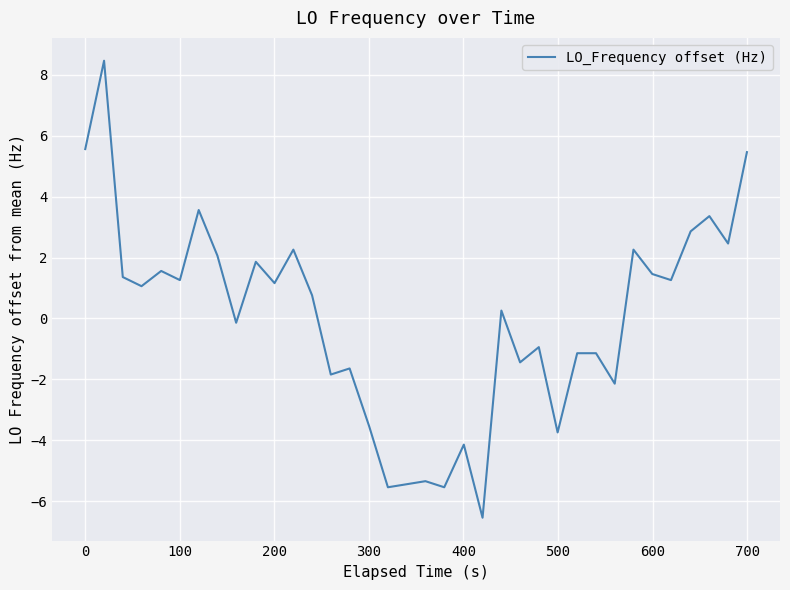

What is the minimum value shown in the chart?

-6.5